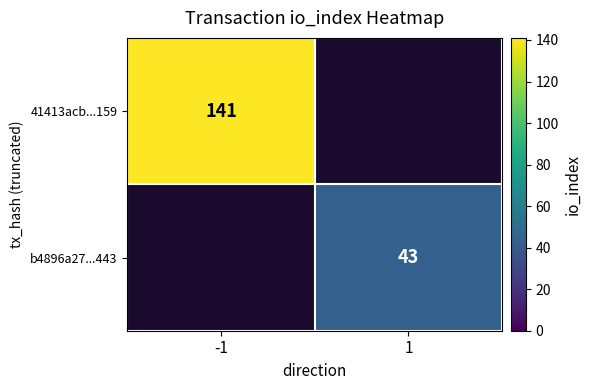

Is the value of 41413acb...159 at -1 greater than the value of b4896a27...443 at 1?

Yes